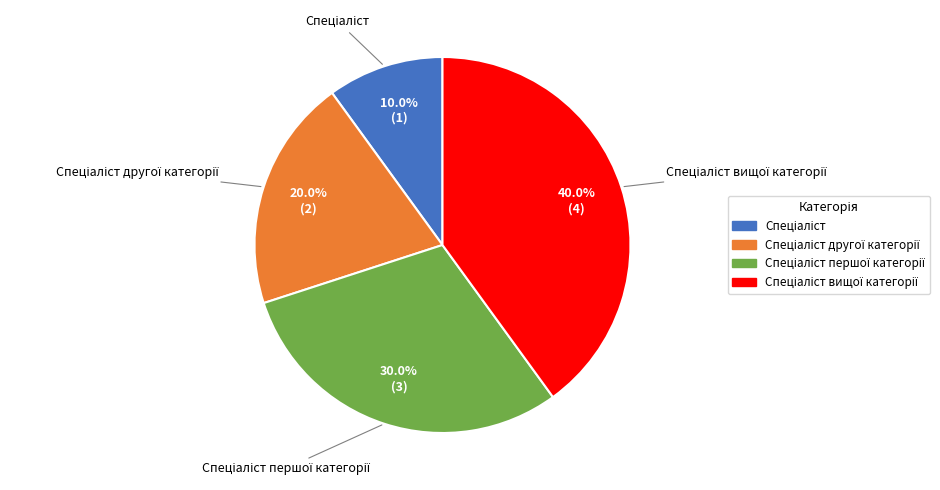

Is there any slice that represents more than half of the pie?

No